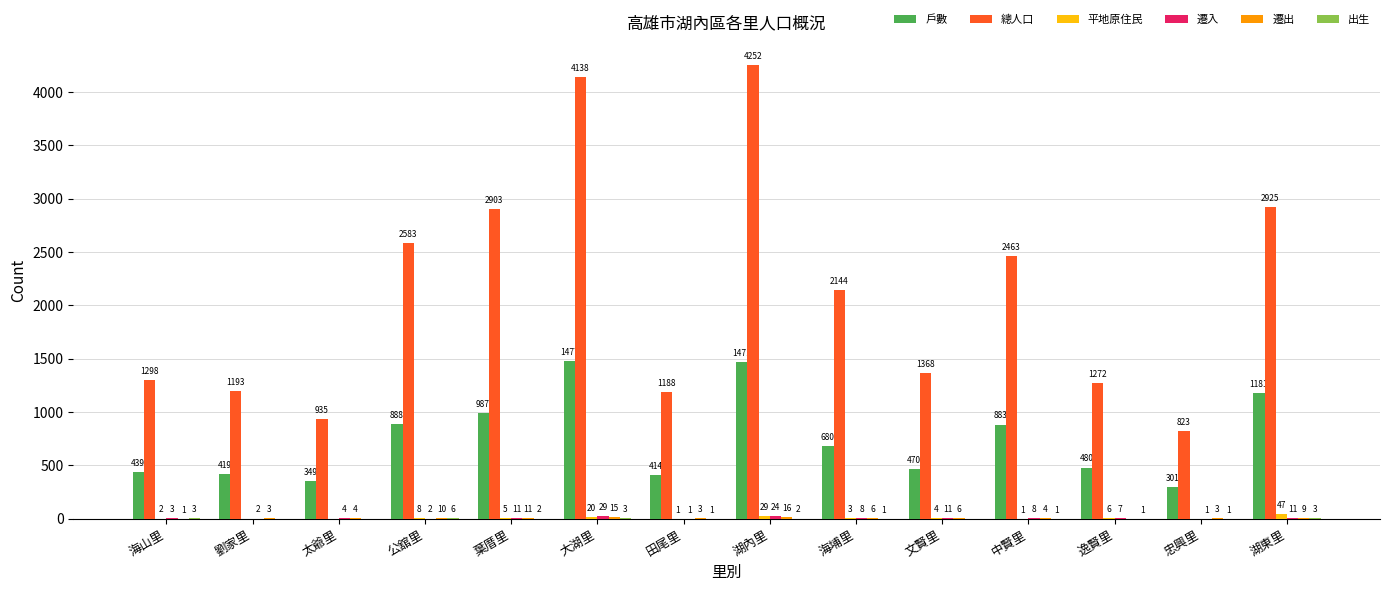

Which series has the largest range (max minus min)?

總人口